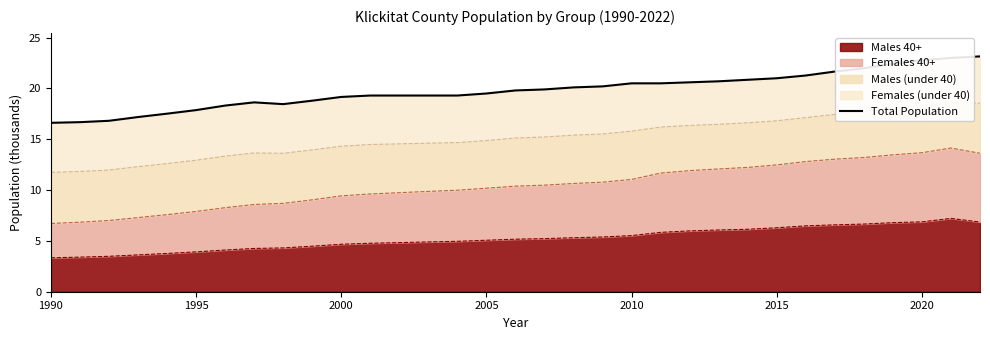

The value of Males 40+ at 2020 is 6.9. True or false?

True